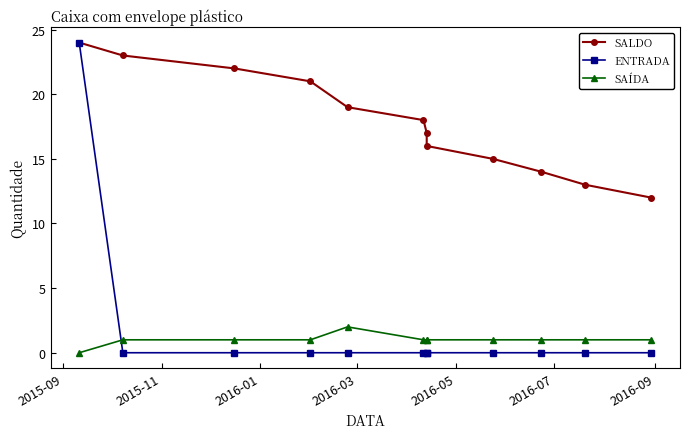

What is the label of the 12th point from the right?

2015-09